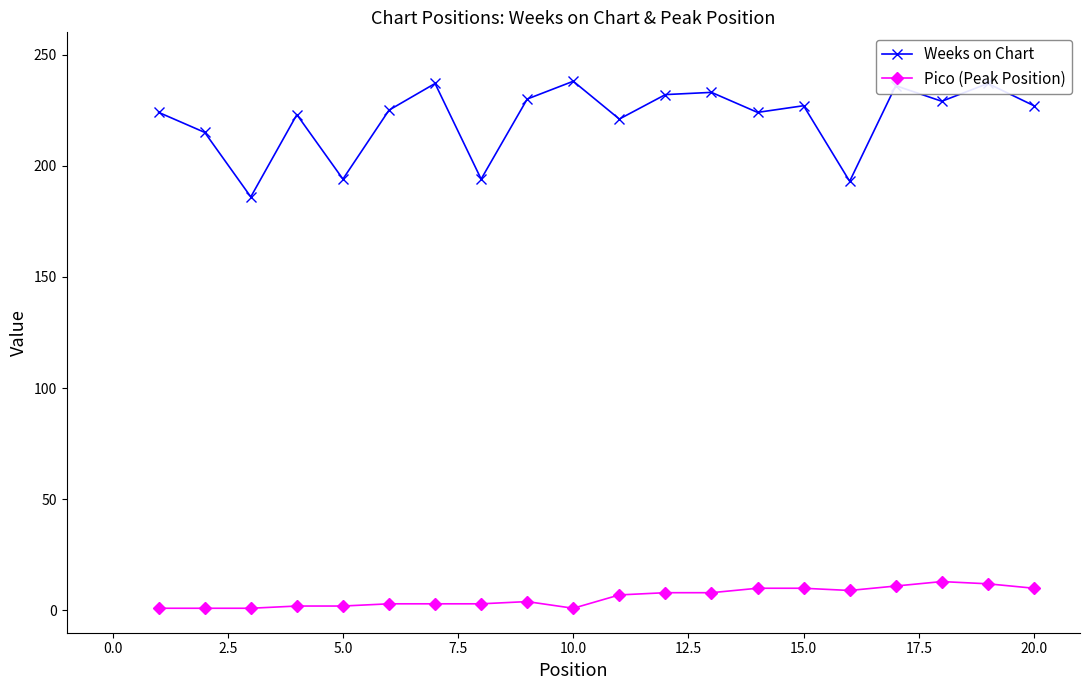

Rank the series by their average value, from lowest to highest.

Pico (Peak Position), Weeks on Chart